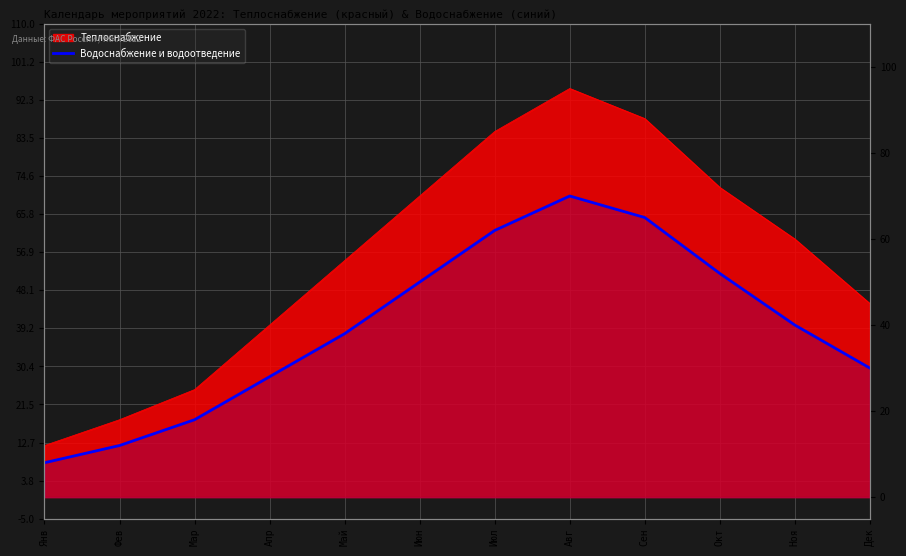

Reading left to right, extract all data points from this chart.

Янв=8	Фев=12	Мар=18	Апр=28	Май=38	Июн=50	Июл=62	Авг=70	Сен=65	Окт=52	Ноя=40	Дек=30